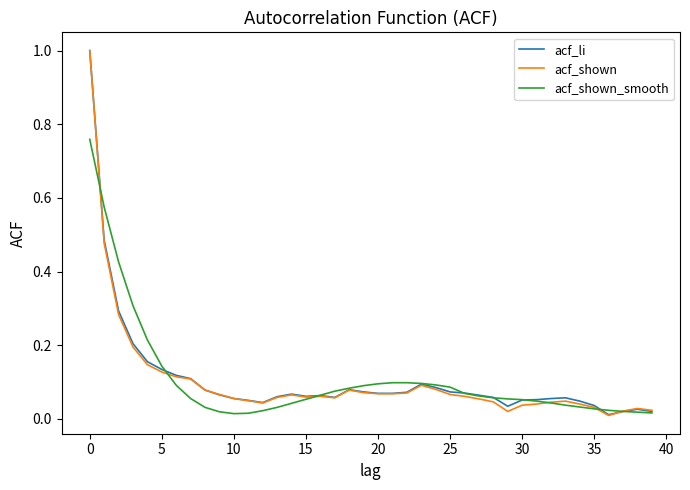

What is the maximum value shown in the chart?

1.0